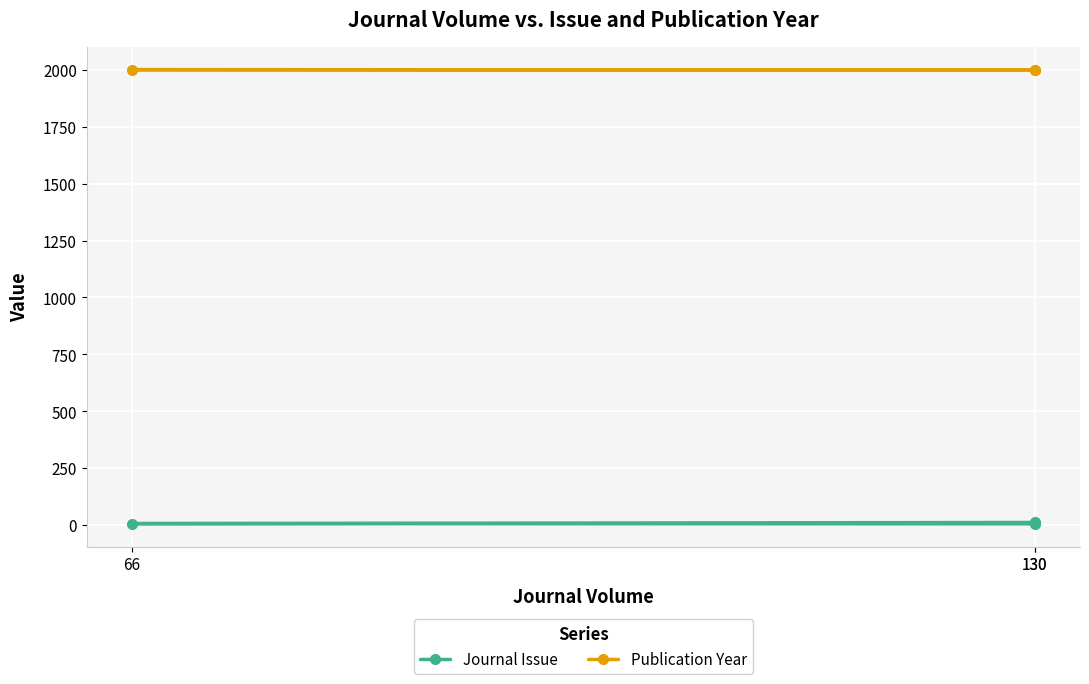

How many lines are shown in the chart?

2